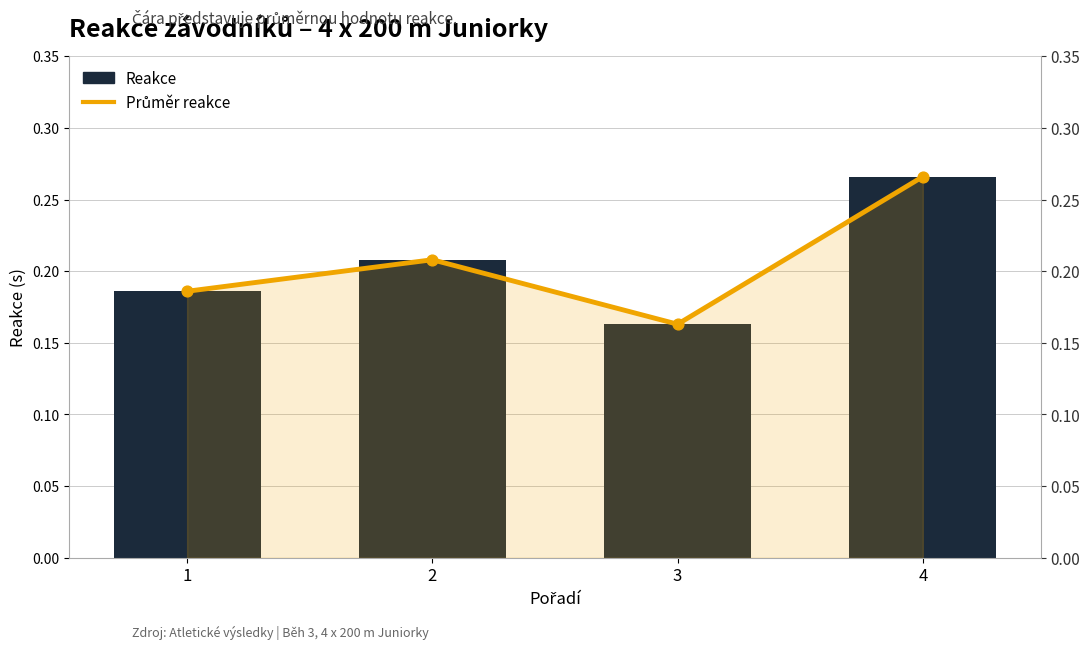

What are all the series names shown in the legend?

Průměr reakce, Reakce